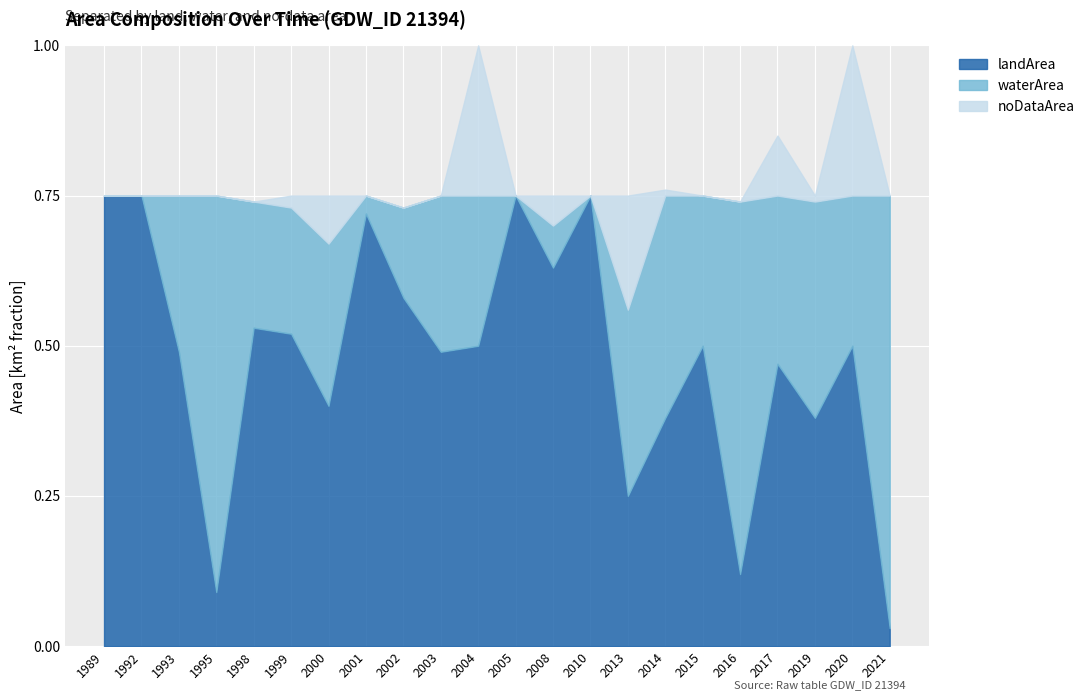

List the series in order of their overall mean, highest first.

landArea, waterArea, noDataArea